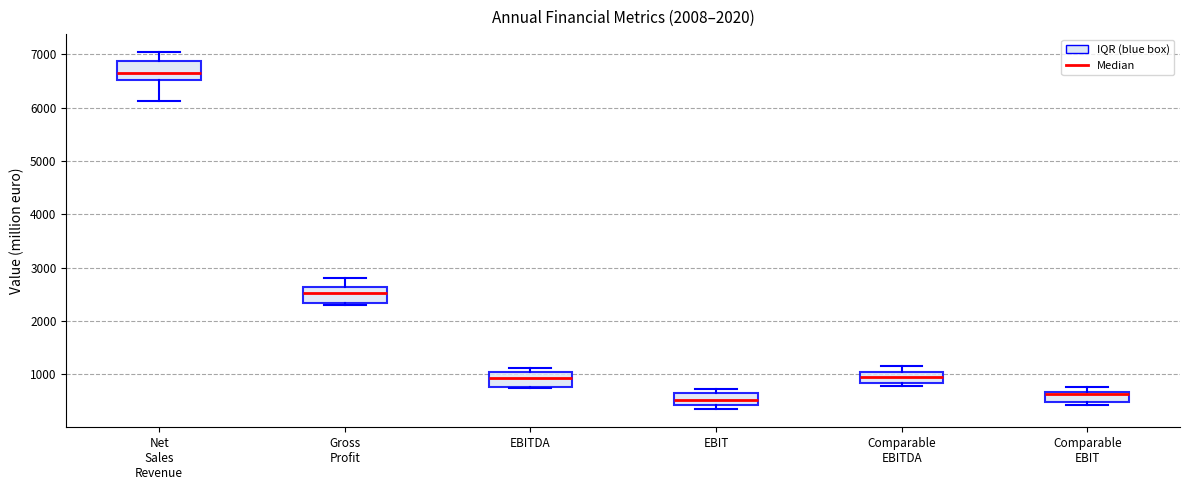

Where is the upper edge of the box for Comparable EBIT on the y-axis? The values are not printed on the chart, so give them approximately, as read against the axis.

700